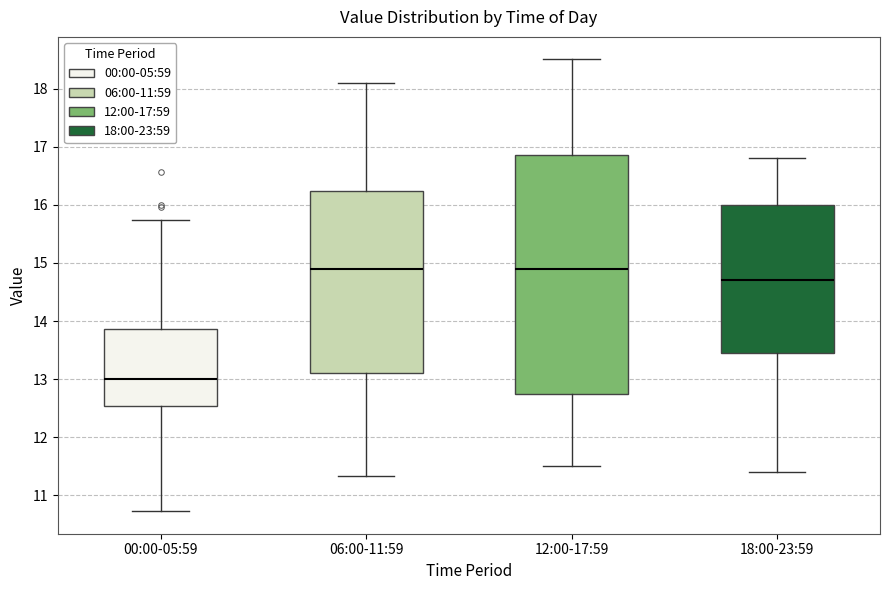

Which box is the tallest, from its lower edge to its upper edge?

12:00-17:59